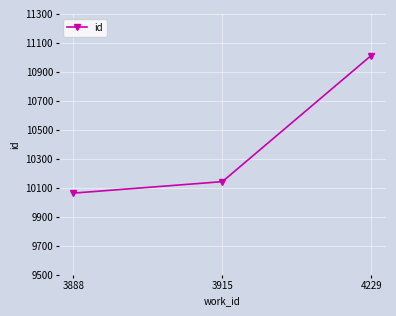

Which label corresponds to the smallest value in the chart?

3888